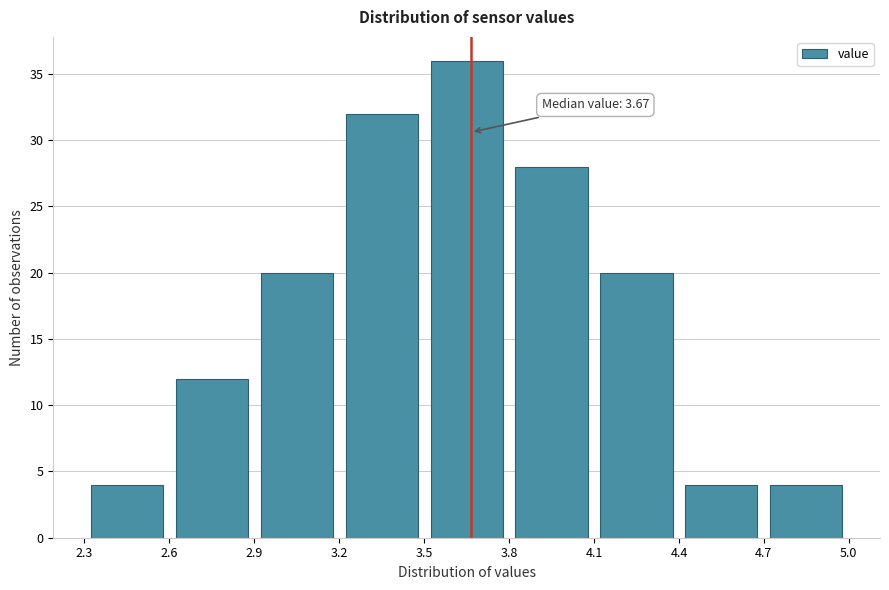

Which range on the x-axis has the tallest bar?

3.5 to 3.8